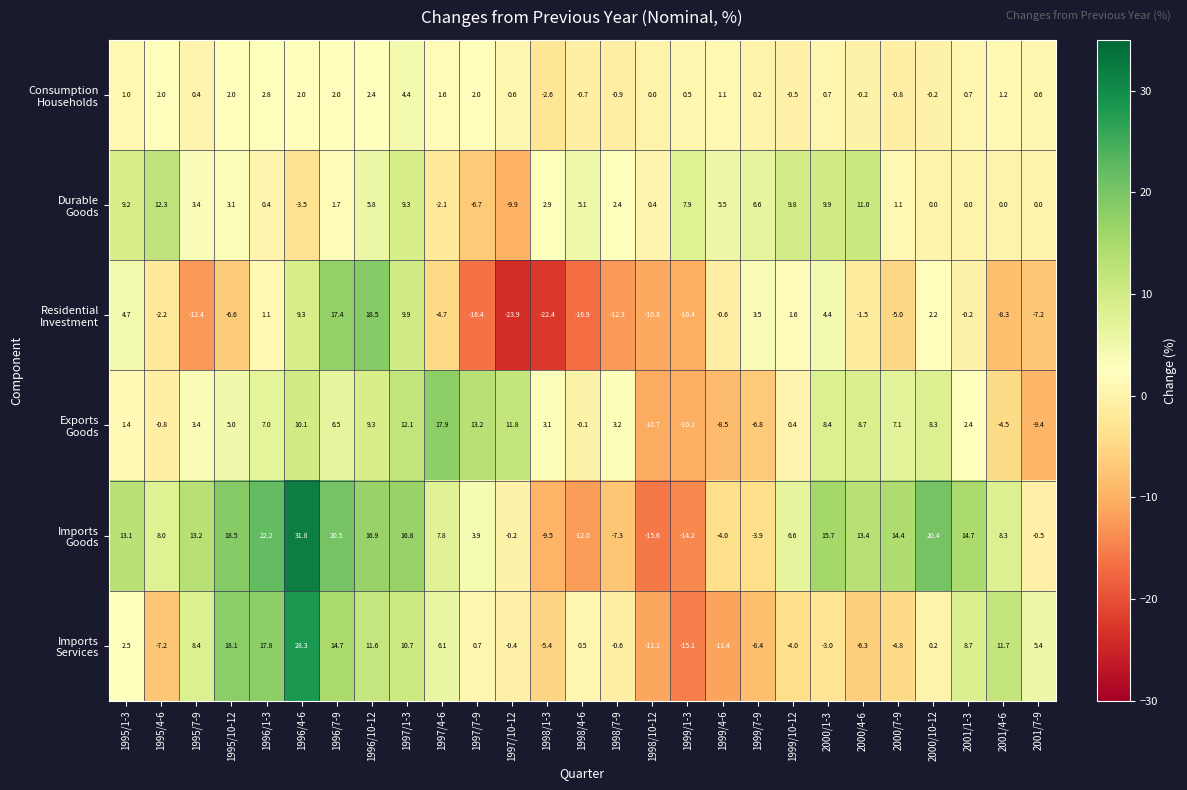

At how many categories does at least one series exceed 22?

2